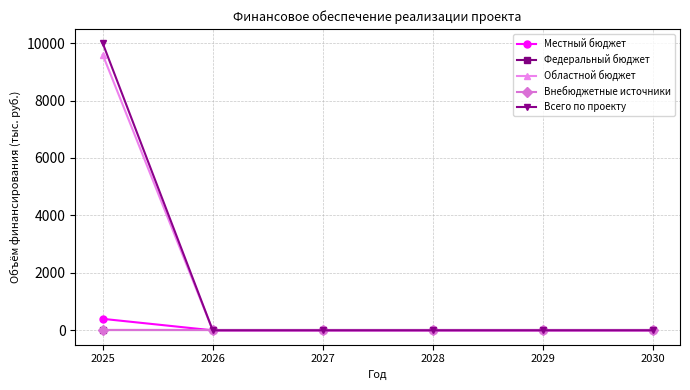

Is this an area chart (filled region under the line)?

No